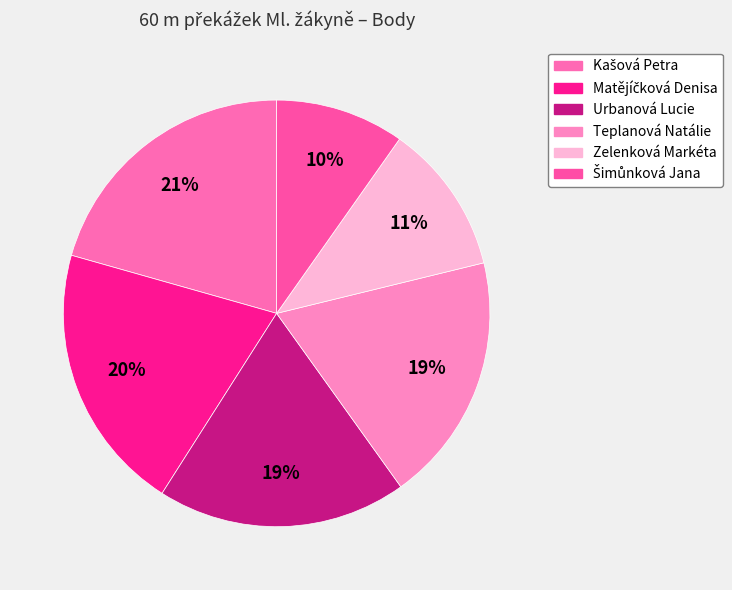

How many slices are in this pie chart?

6